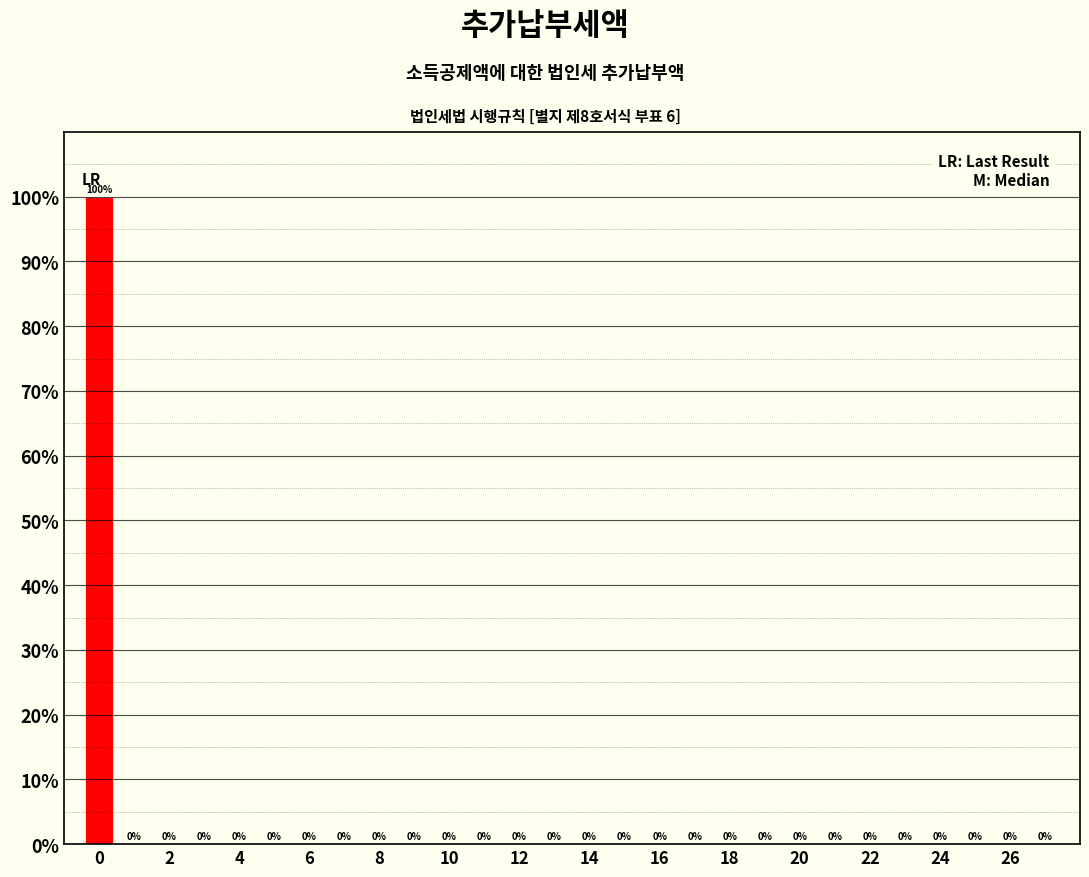

Reading left to right, list every bar in this chart as the range it spans on the x-axis followed by its height. The bar edges are not printed on the chart, so give them approximately, as read against the axis.

-0.5 to 0.5: 100
0.5 to 1.5: 0
1.5 to 2.5: 0
2.5 to 3.5: 0
3.5 to 4.5: 0
4.5 to 5.5: 0
5.5 to 6.5: 0
6.5 to 7.5: 0
7.5 to 8.5: 0
8.5 to 9.5: 0
9.5 to 10.5: 0
10.5 to 11.5: 0
11.5 to 12.5: 0
12.5 to 13.5: 0
13.5 to 14.5: 0
14.5 to 15.5: 0
15.5 to 16.5: 0
16.5 to 17.5: 0
17.5 to 18.5: 0
18.5 to 19.5: 0
19.5 to 20.5: 0
20.5 to 21.5: 0
21.5 to 22.5: 0
22.5 to 23.5: 0
23.5 to 24.5: 0
24.5 to 25.5: 0
25.5 to 26.5: 0
26.5 to 27.5: 0